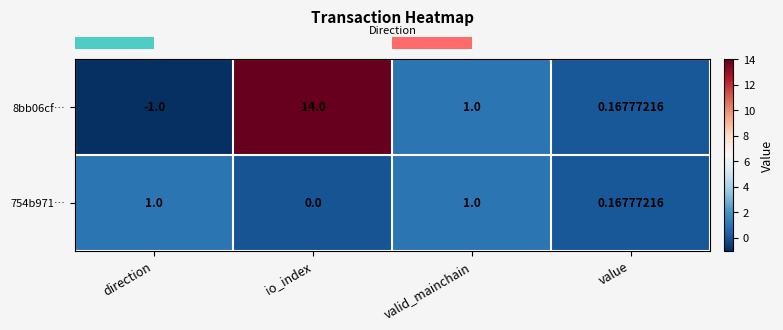

Rank the series by their average value, from highest to lowest.

8bb06cf…, 754b971…